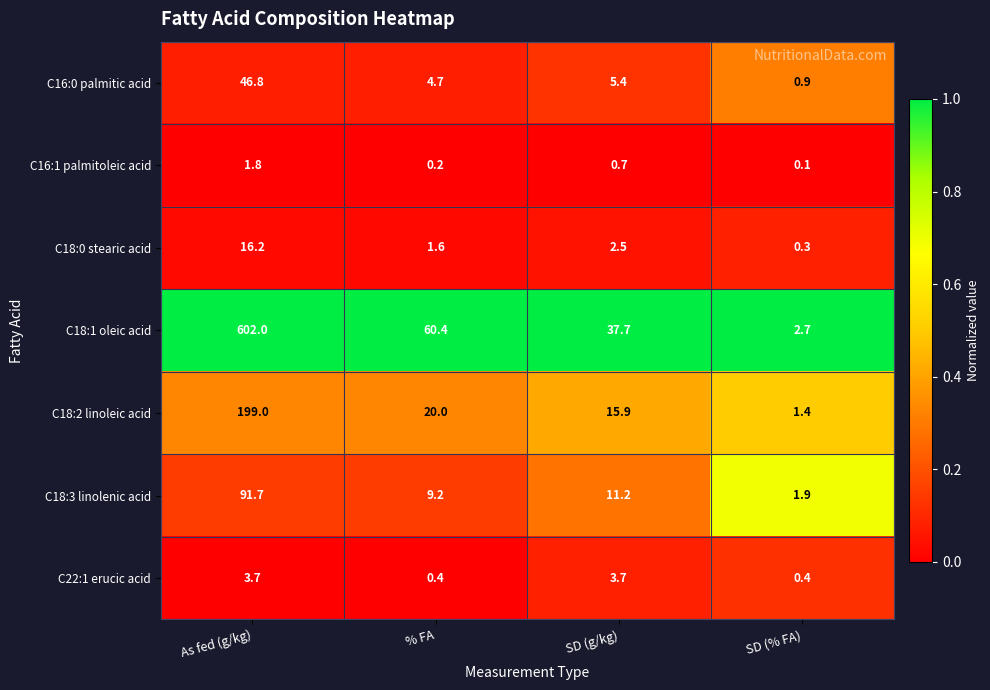

At which category is the sum across all series the highest?

As fed (g/kg)